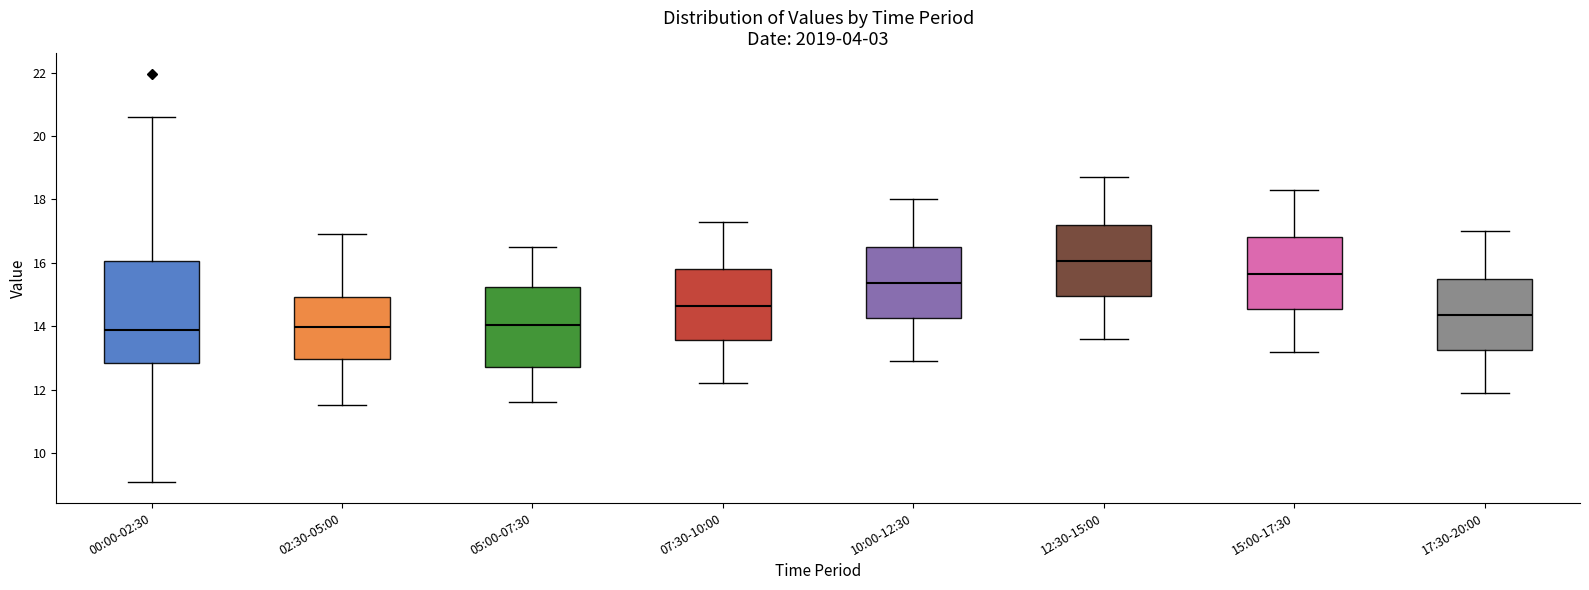

Reading left to right, read every box against the y-axis: the position of its median line, the range the box covers, and the ends of its whiskers. The values are not printed on the chart, so give them approximately, as read against the axis.

00:00-02:30: median 13.8, box 12.8 to 16.0, whiskers 9.0 to 20.6
02:30-05:00: median 14.0, box 13.0 to 15.0, whiskers 11.6 to 17.0
05:00-07:30: median 14.0, box 12.8 to 15.2, whiskers 11.6 to 16.6
07:30-10:00: median 14.6, box 13.6 to 15.8, whiskers 12.2 to 17.4
10:00-12:30: median 15.4, box 14.2 to 16.6, whiskers 13.0 to 18.0
12:30-15:00: median 16.0, box 15.0 to 17.2, whiskers 13.6 to 18.8
15:00-17:30: median 15.6, box 14.6 to 16.8, whiskers 13.2 to 18.4
17:30-20:00: median 14.4, box 13.2 to 15.6, whiskers 12.0 to 17.0